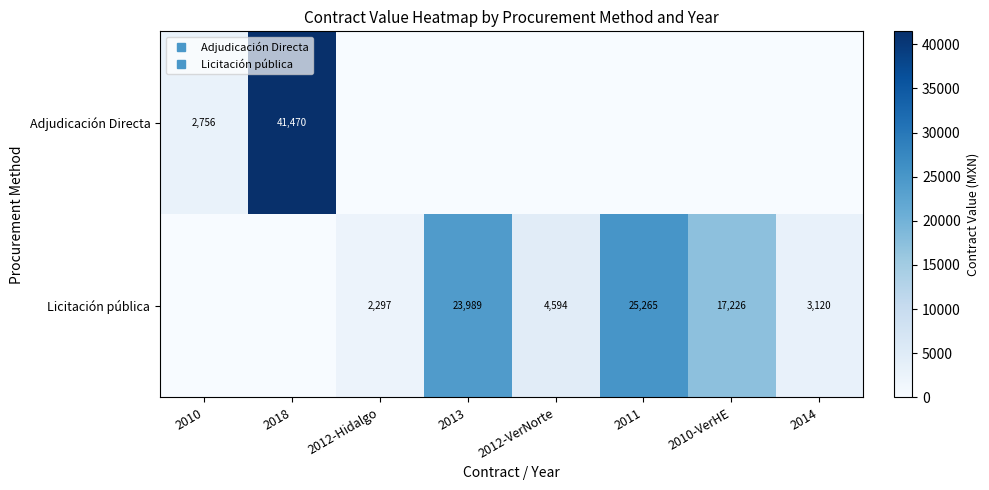

Where is Licitación pública nearest to the value 12632?

2010-VerHE